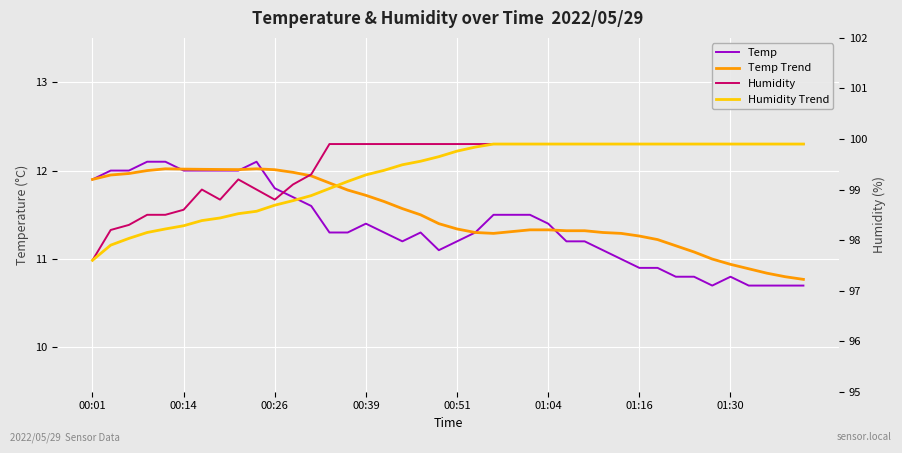

Is the value of Temp Trend at 30 greater than the value of Humidity at 13?

No